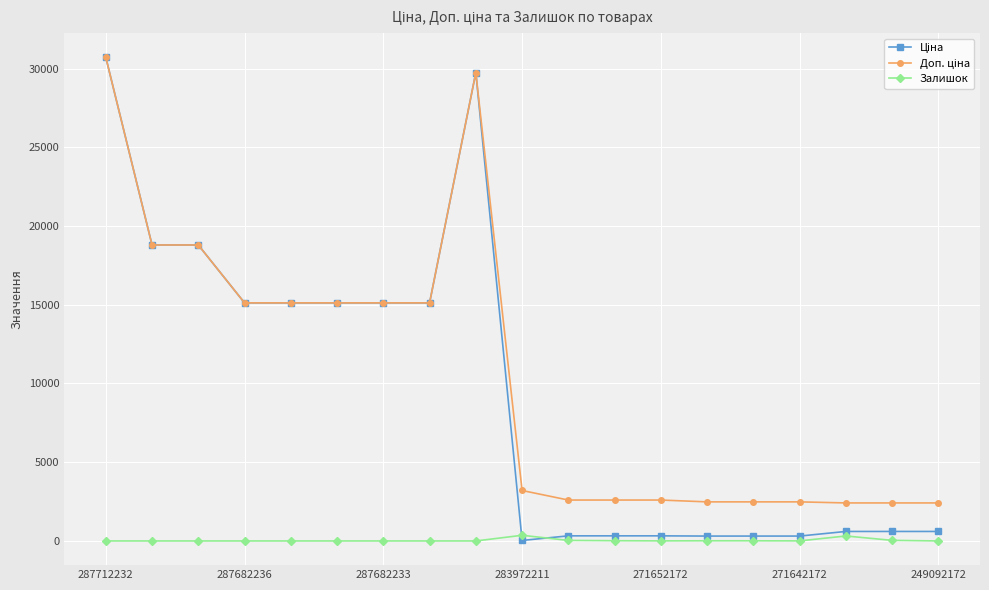

What is the maximum value shown in the chart?

30717.1